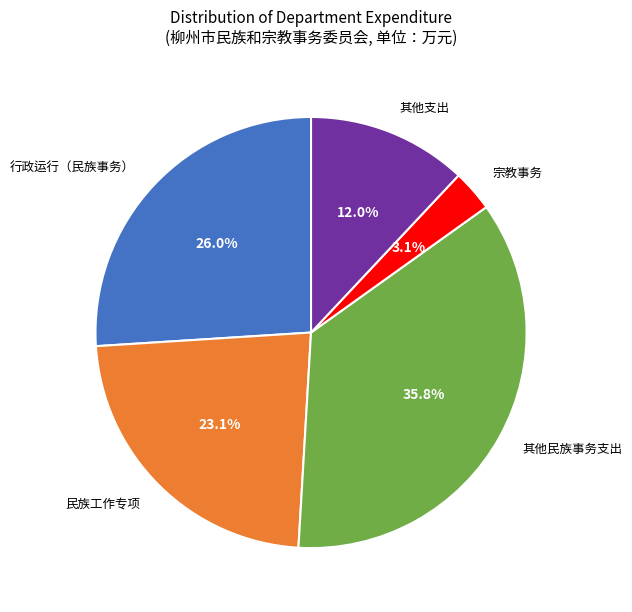

How many slices are in this pie chart?

5